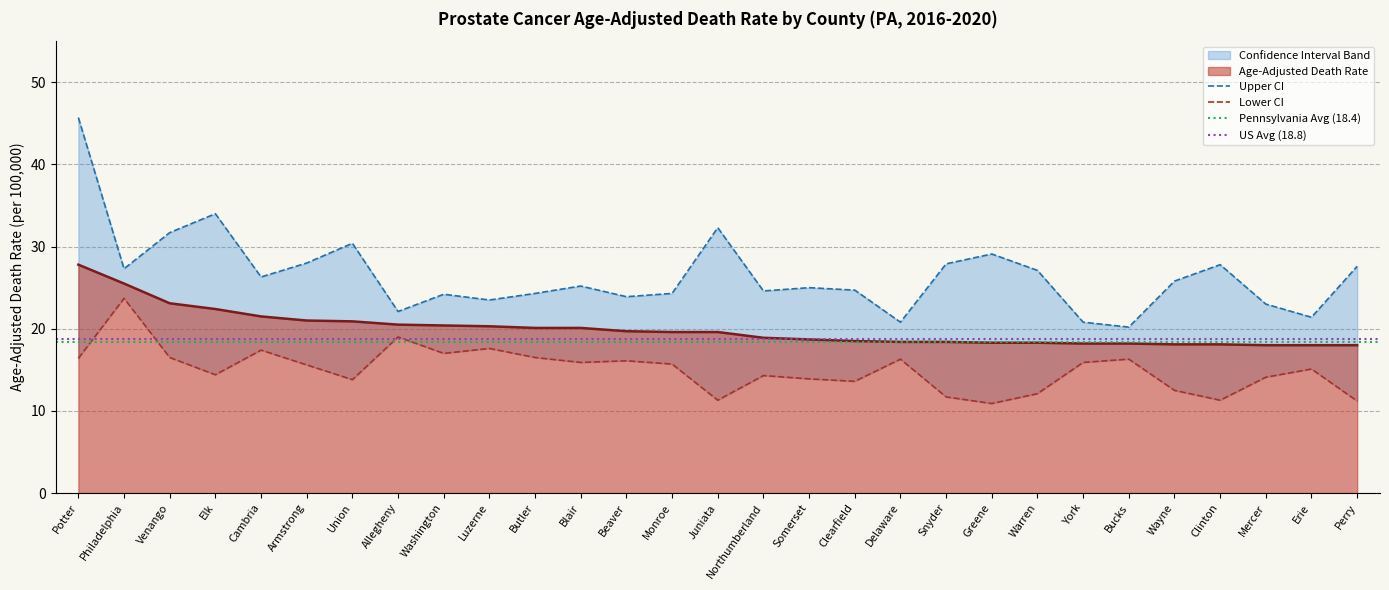

Where is the first local minimum for Lower CI?

Elk